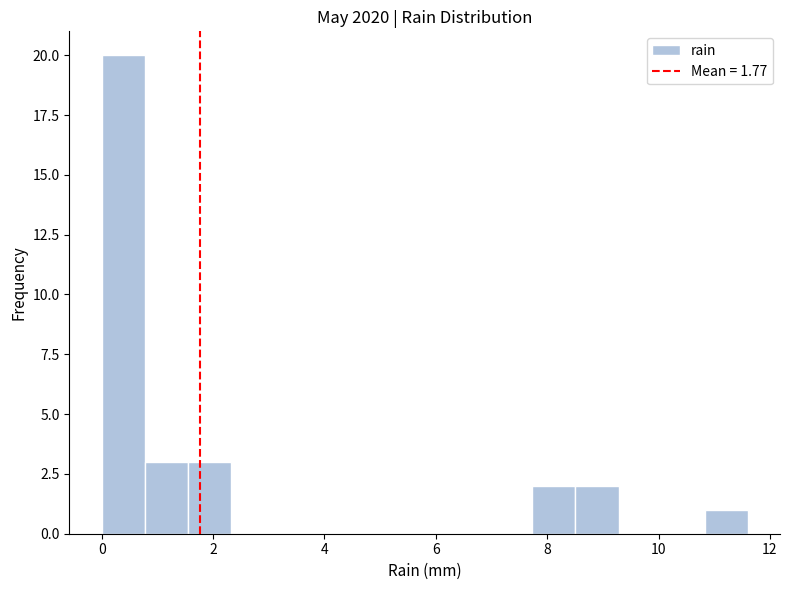

Around what value on the x-axis is the tallest bar? Give the approximate position of its centre, as read against the axis.

0.4